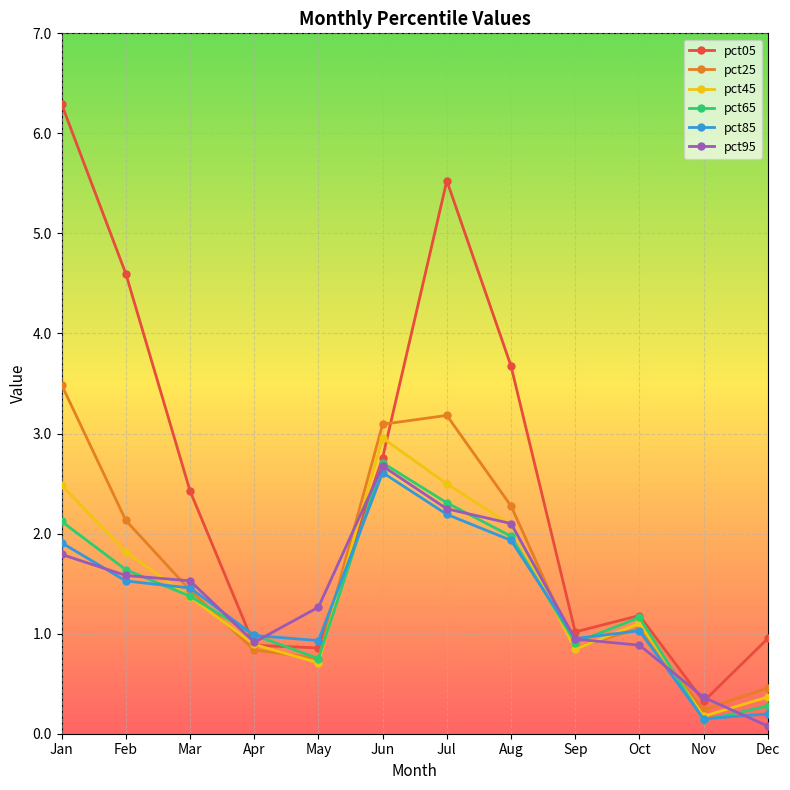

The value of pct05 at Feb is 4.6. True or false?

True